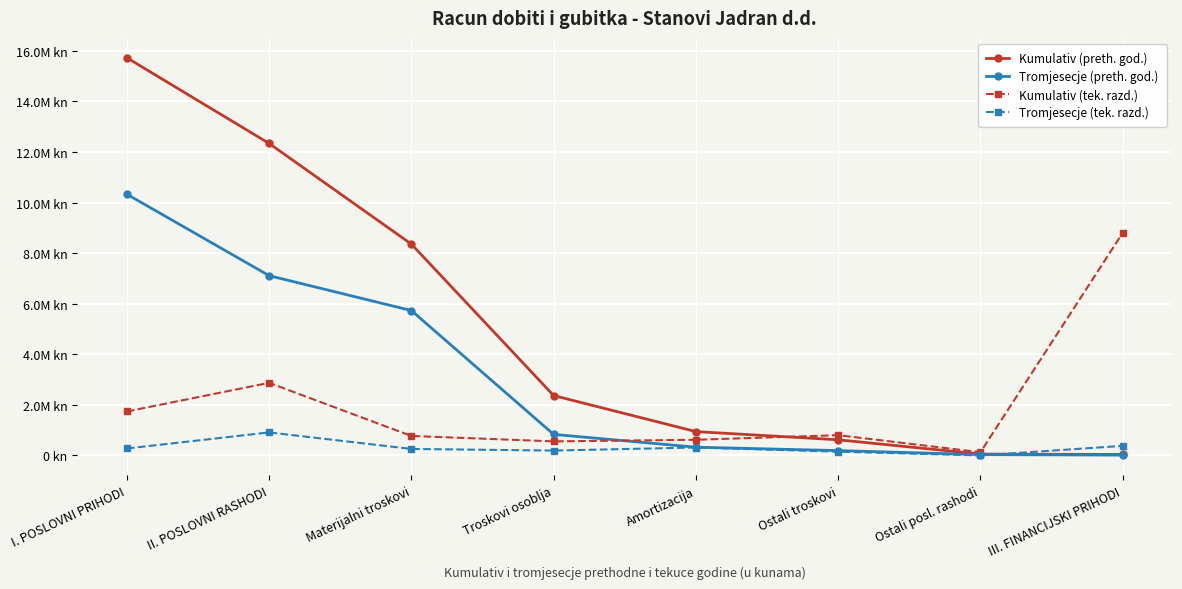

Is this an area chart (filled region under the line)?

No